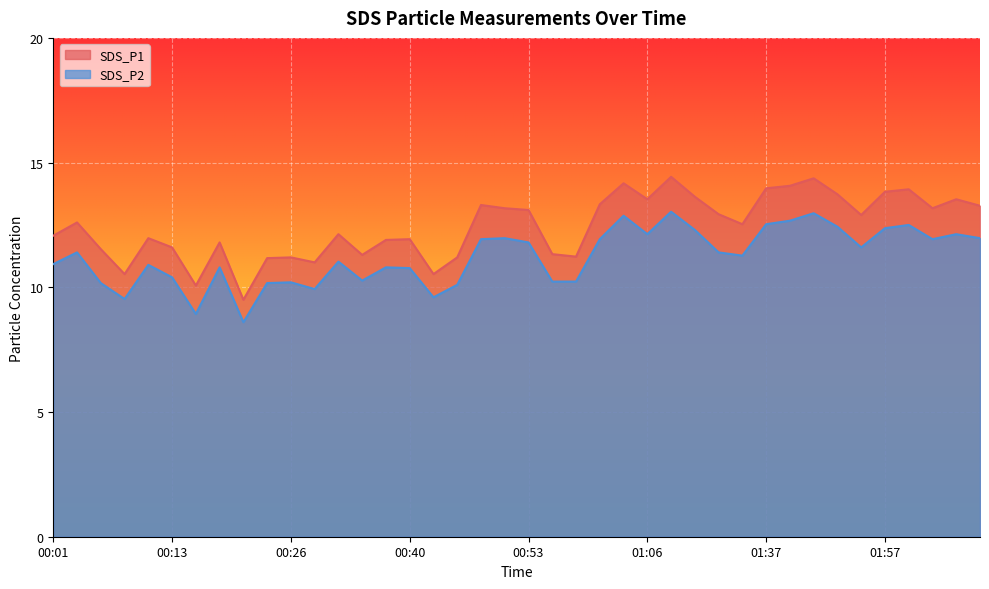

What are all the series names shown in the legend?

SDS_P1, SDS_P2